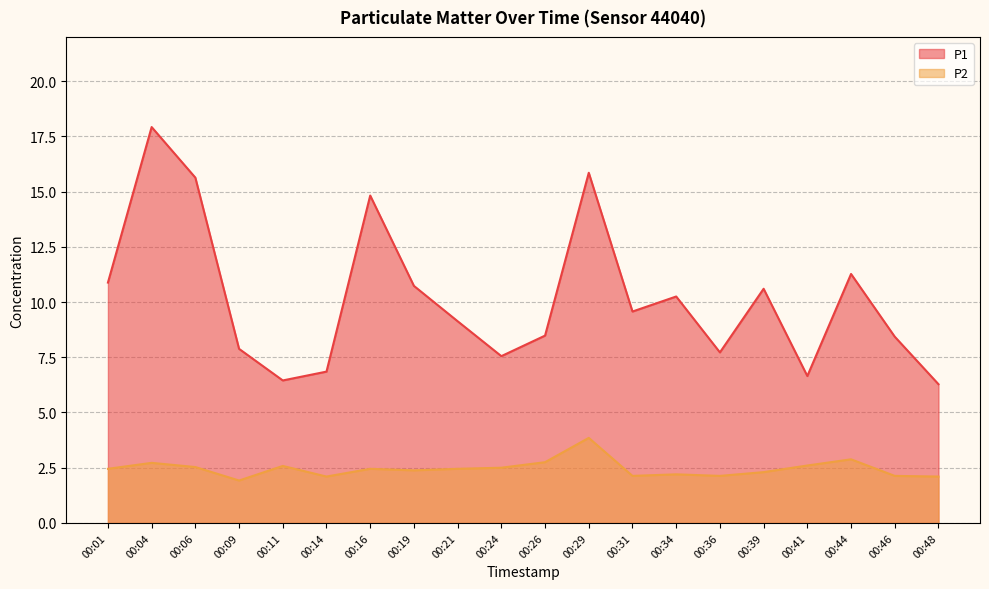

Which series has the largest range (max minus min)?

P1